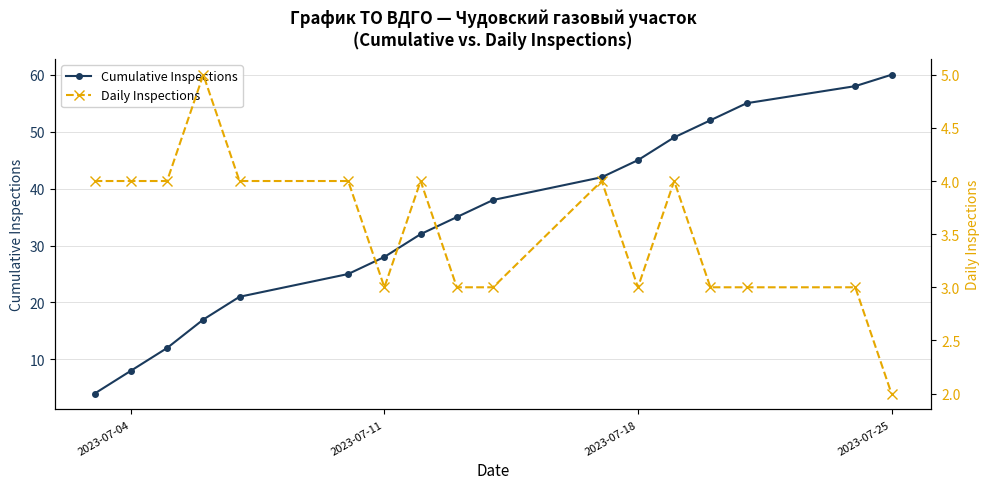

Is it true that Cumulative Inspections equals 14 at 2023-07-25?

False